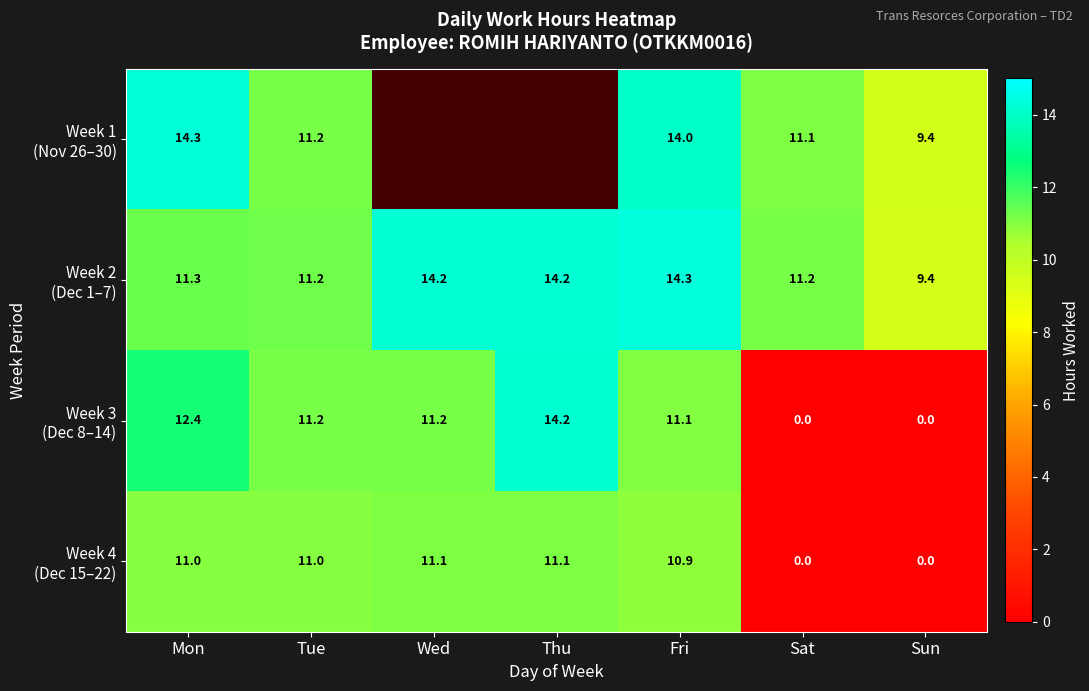

What value does the Week 4 (Dec 15–22) series have at Thu?

11.1